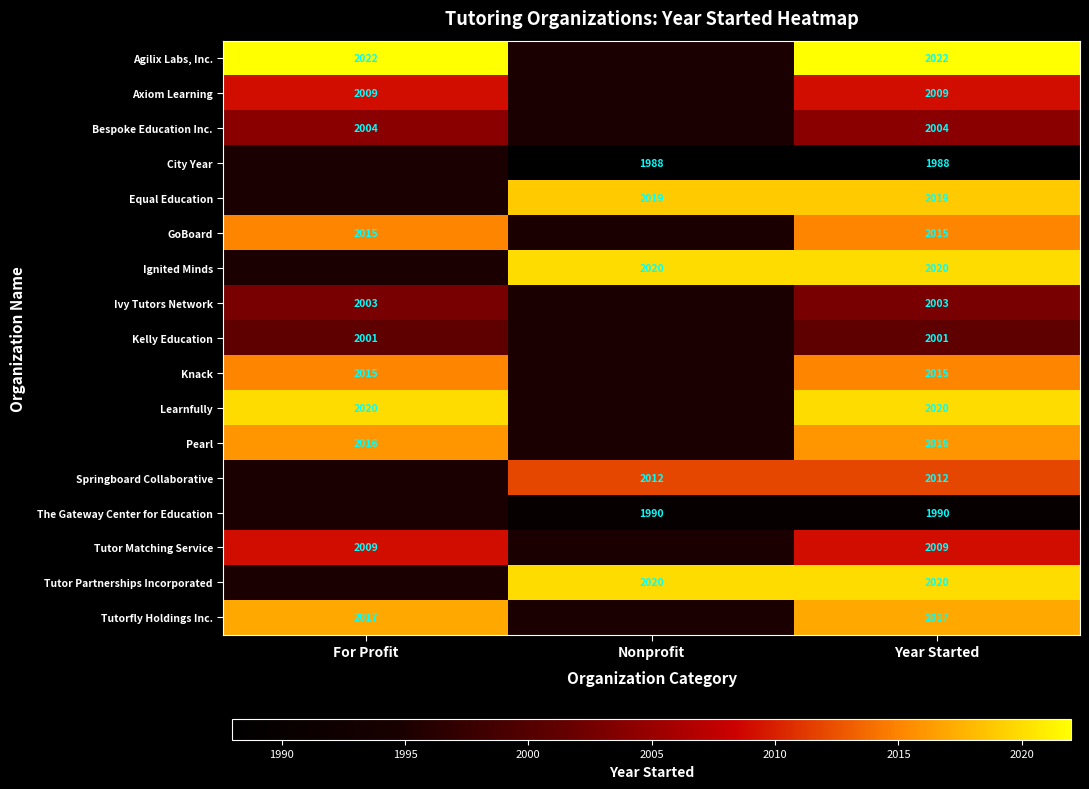

What is the total value across all series at Year Started?

34180